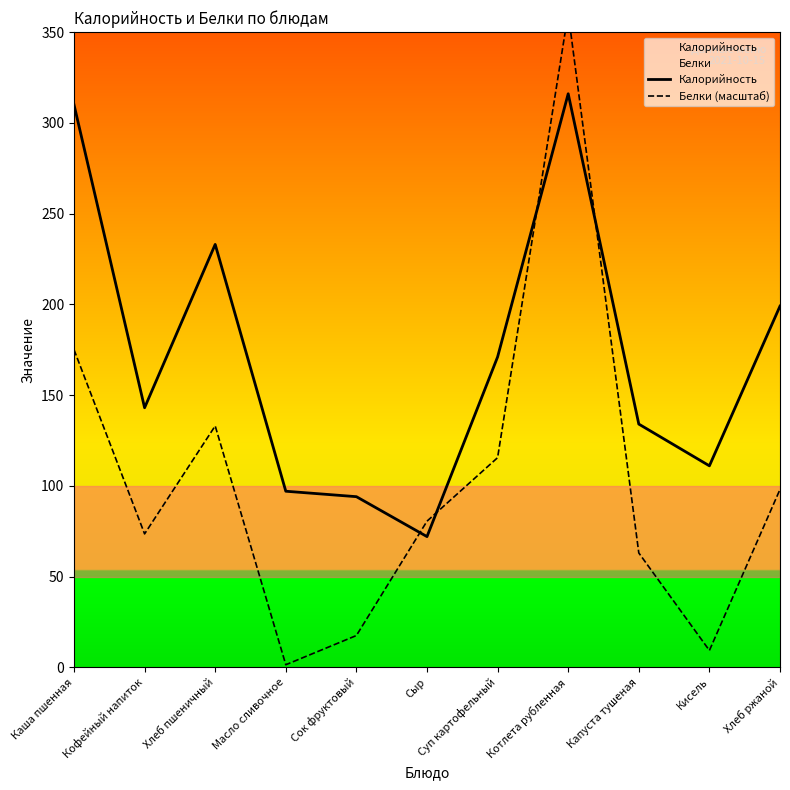

How many interior local peaks does the Белки (масштаб) series have?

2